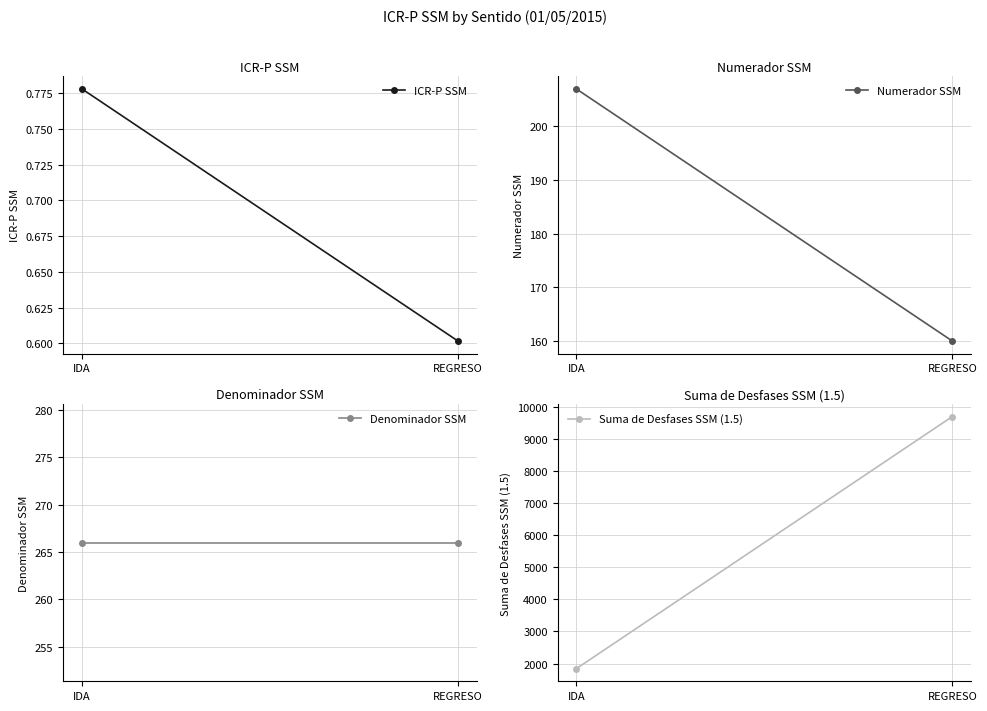

At REGRESO, list the series in order from smallest to largest.

ICR-P SSM, Numerador SSM, Denominador SSM, Suma de Desfases SSM (1.5)